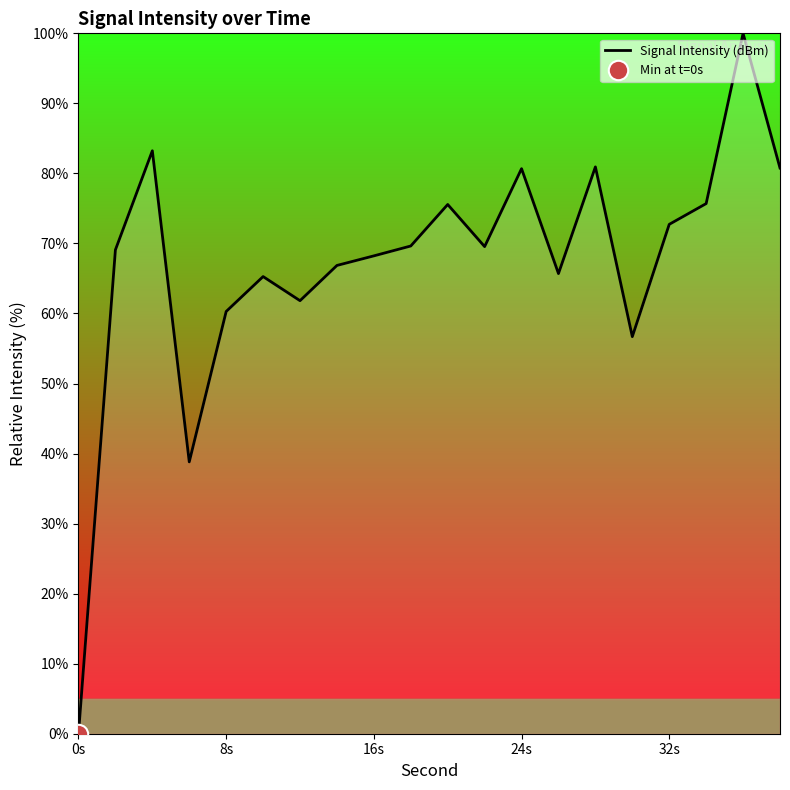

True or false: there are more than 0 points higher than both neighbors.

True